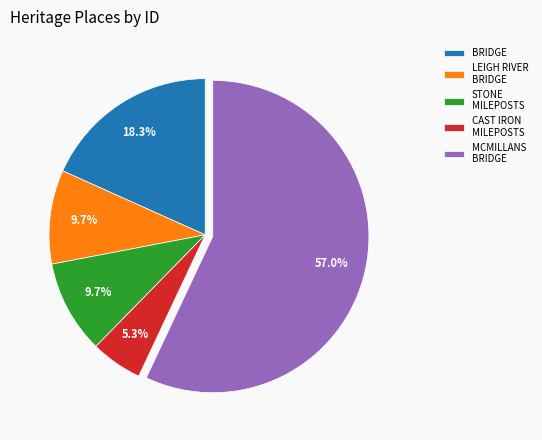

Which category accounts for the majority?

MCMILLANS BRIDGE